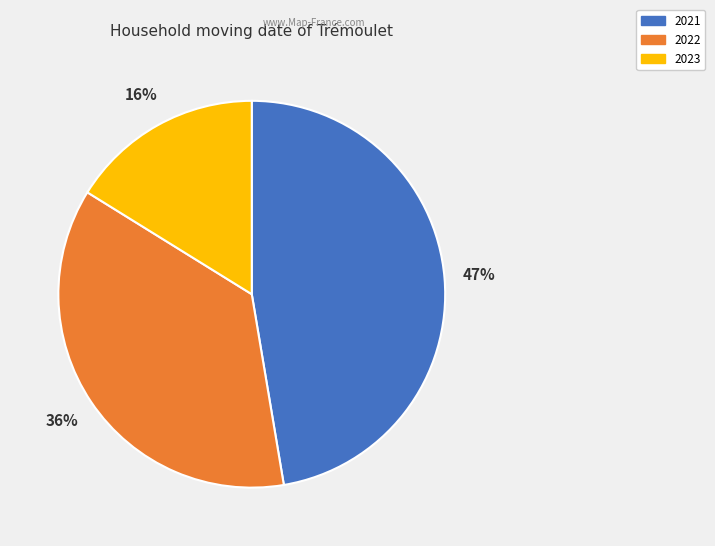

True or false: 2021 accounts for 42% of the total.

False